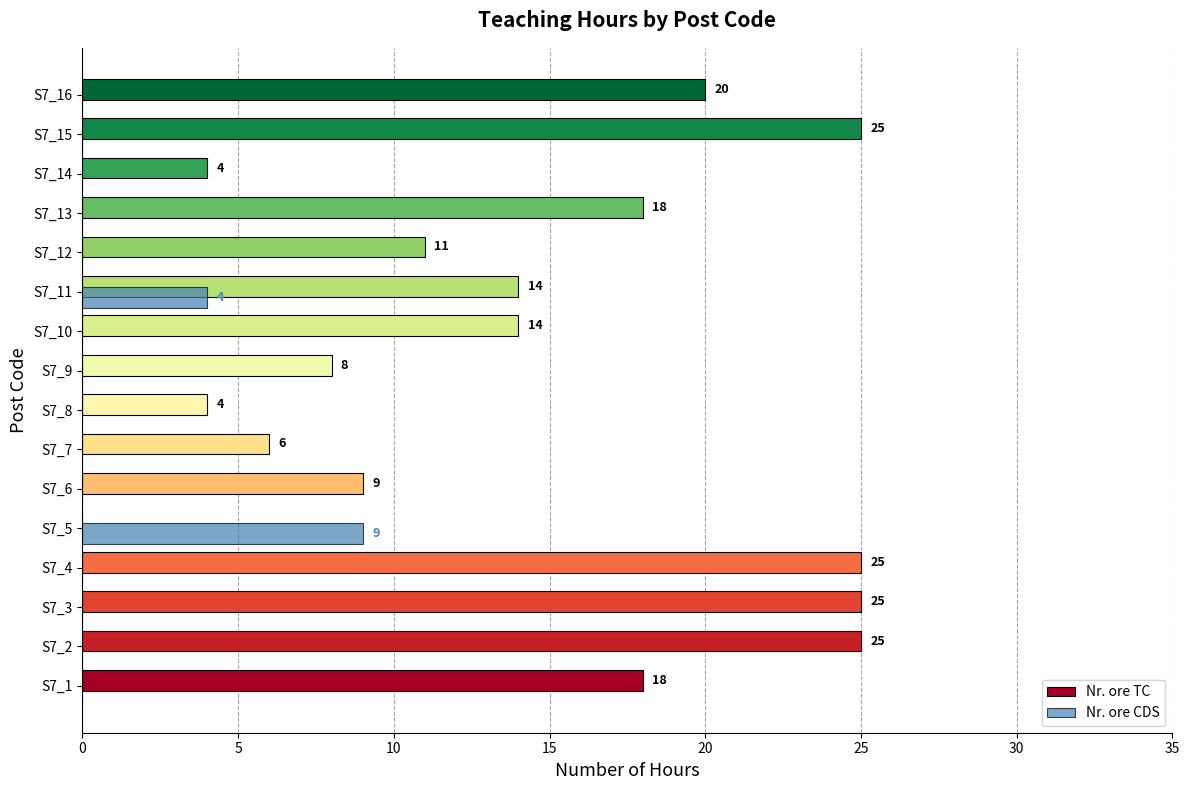

Is it true that Nr. ore CDS equals 0 at S7_12?

True